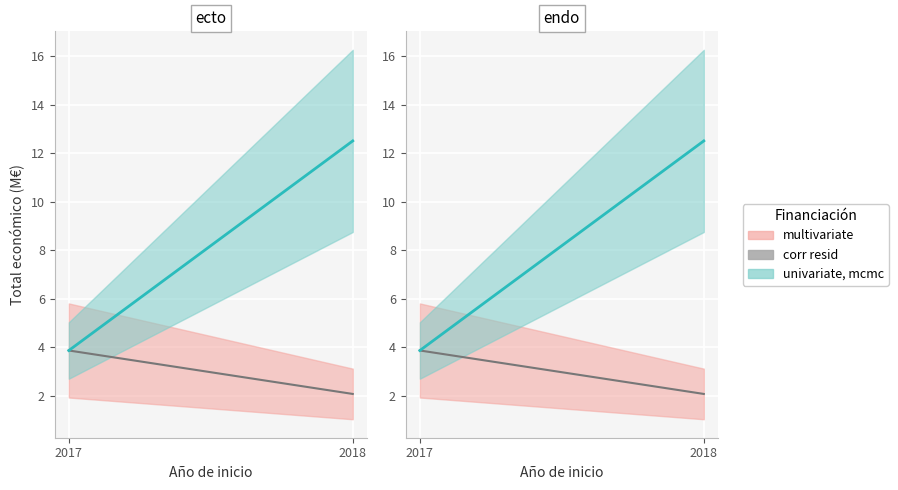

What value does the data have at 2018?

2.1